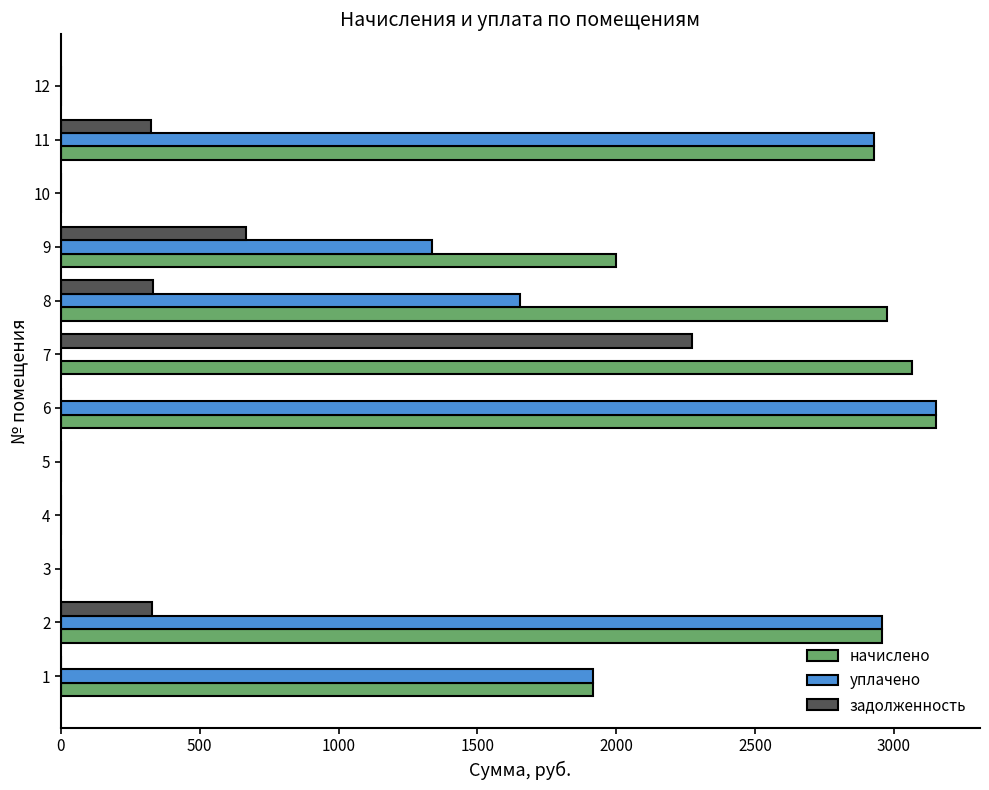

What is the total value across all series at 7?

5341.2